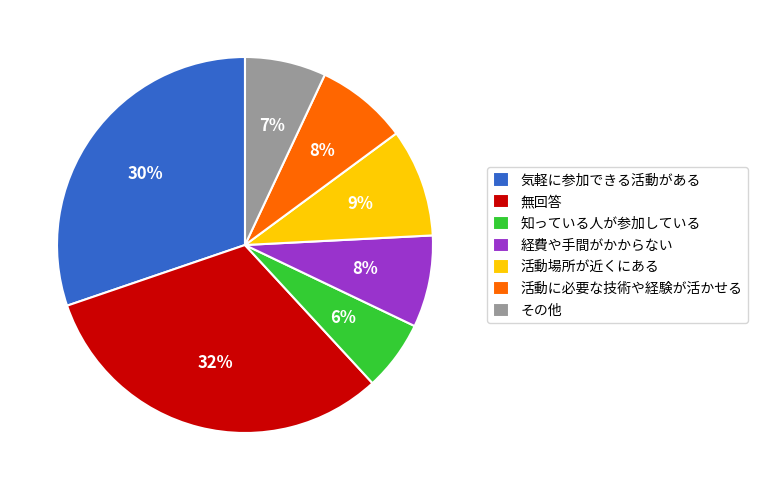

To the nearest percent, what portion does 活動場所が近くにある represent?

9%